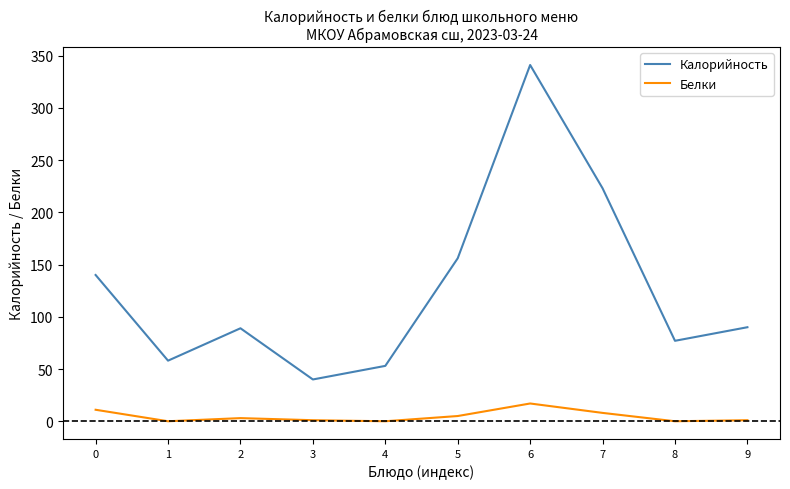

How many distinct data groups are displayed?

2